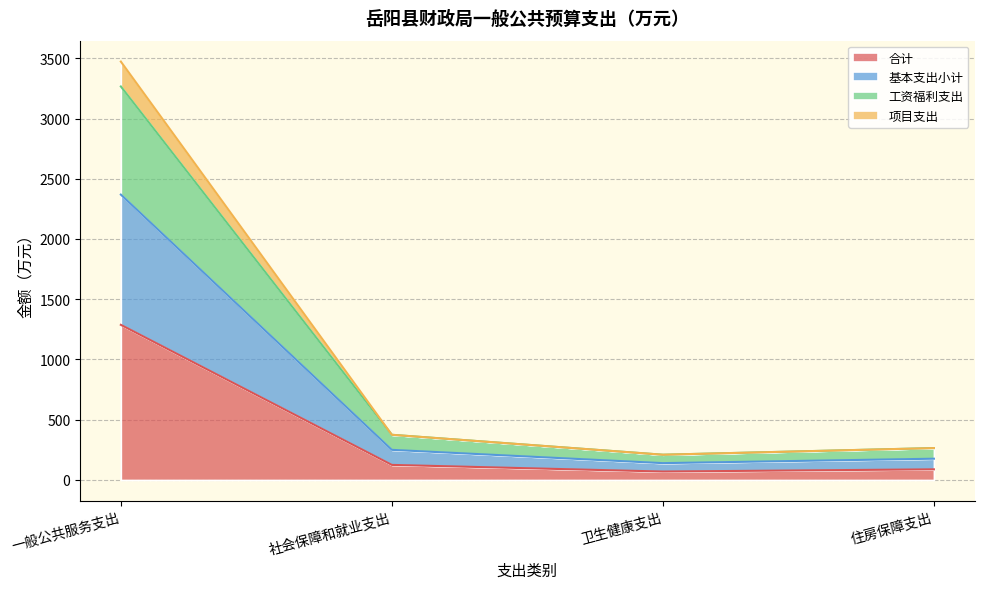

Does the chart display data point markers on the line(s)?

No